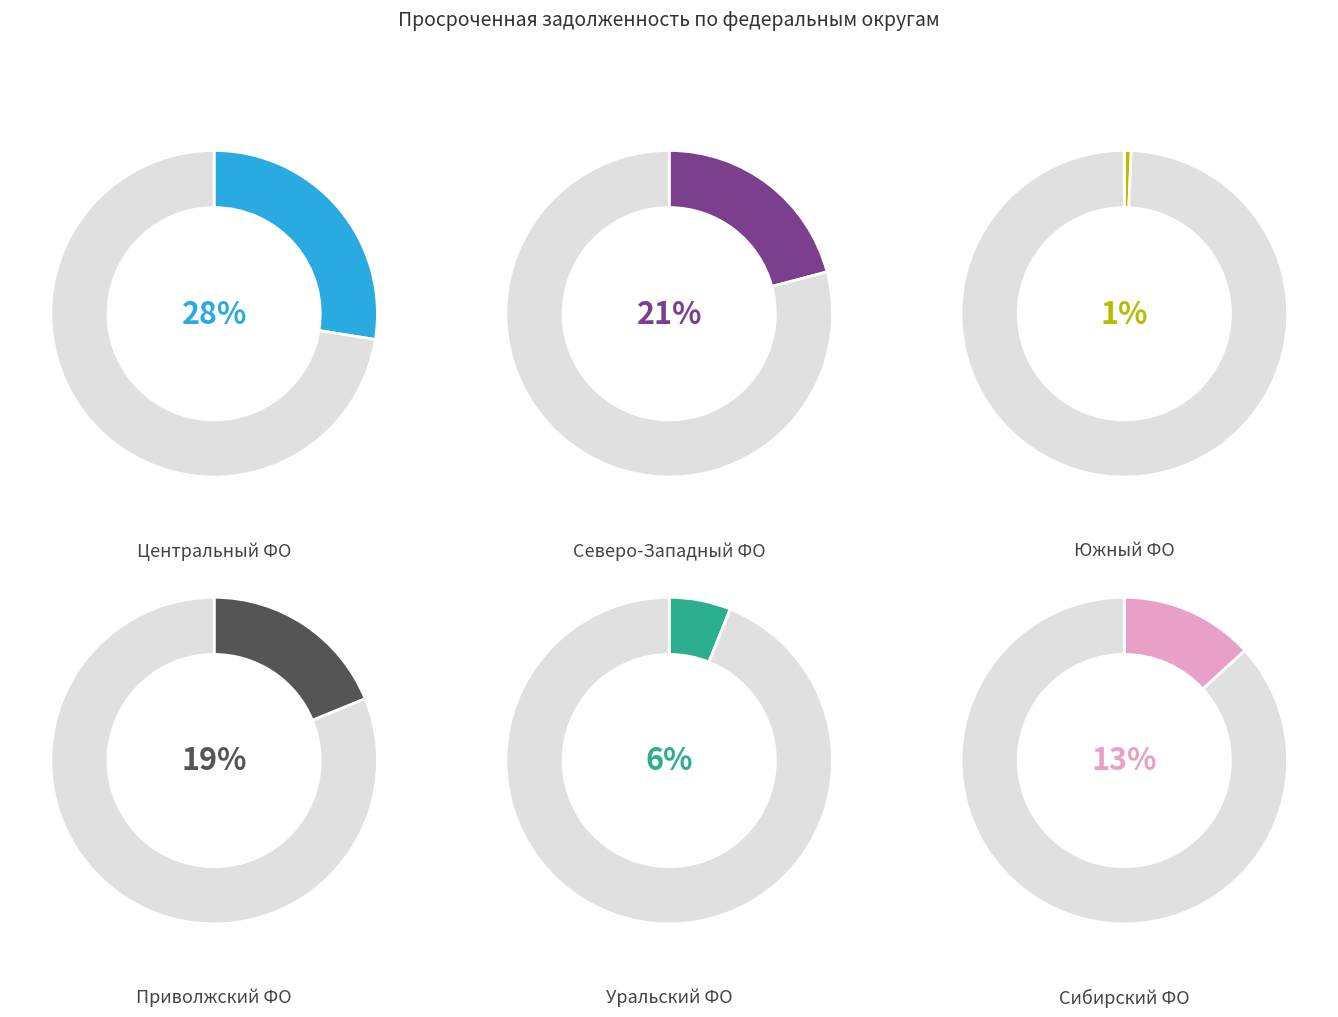

Is СЕВЕРО-ЗАПАДНЫЙ ФЕДЕРАЛЬНЫЙ ОКРУГ the majority of the pie?

No